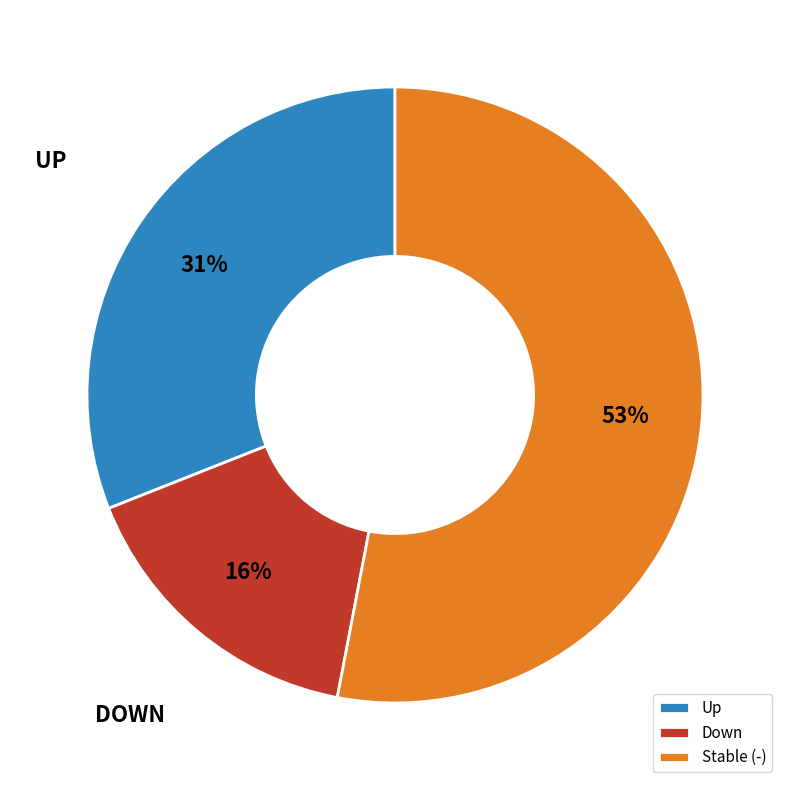

How many slices are in this pie chart?

3